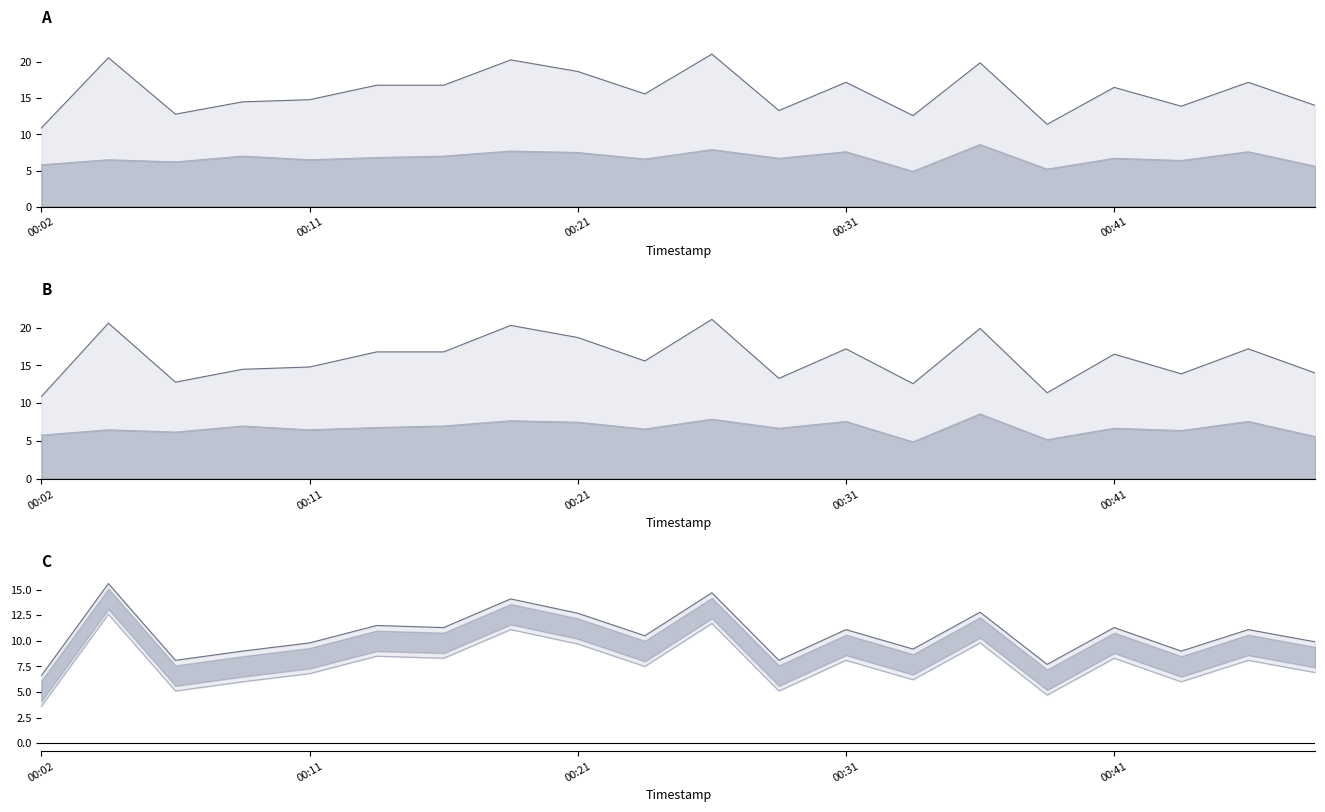

Reading left to right, transcribe all the data shown in this chart.

P1 line: 10.9	20.6	12.8	14.5	14.8	16.8	16.8	20.3	18.7	15.6	21.1	13.3	17.2	12.6	19.9	11.4	16.5	13.9	17.2	14.0
P2 line: 5.8	6.5	6.2	7.0	6.5	6.8	7.0	7.7	7.5	6.6	7.9	6.7	7.6	4.9	8.6	5.2	6.7	6.4	7.6	5.6
upper line: 6.6	15.6	8.1	9.0	9.8	11.5	11.3	14.1	12.7	10.5	14.7	8.1	11.1	9.2	12.8	7.7	11.3	9.0	11.1	9.9
lower line: 3.6	12.6	5.1	6.0	6.8	8.5	8.3	11.1	9.7	7.5	11.7	5.1	8.1	6.2	9.8	4.7	8.3	6.0	8.1	6.9